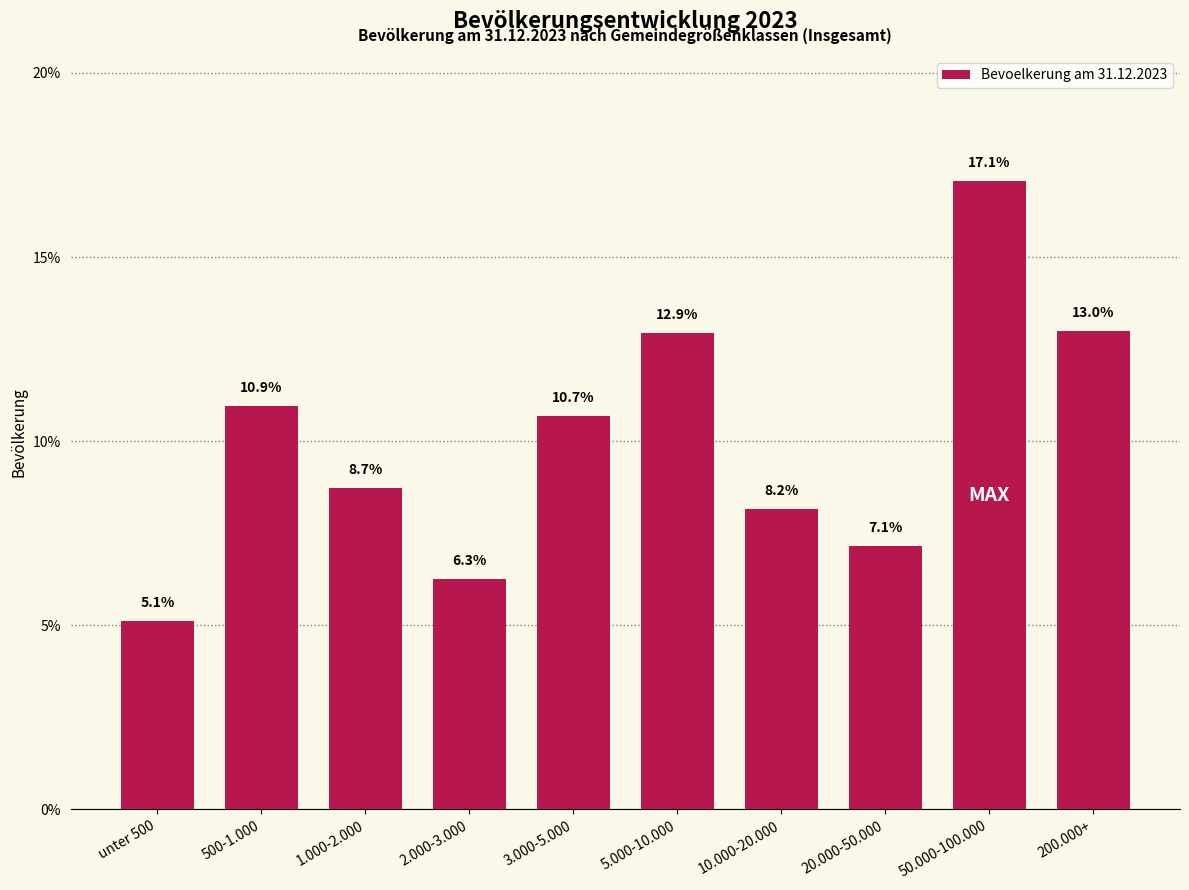

Reading right to left, extract all data points from this chart.

13.0	17.1	7.1	8.2	12.9	10.7	6.3	8.7	10.9	5.1